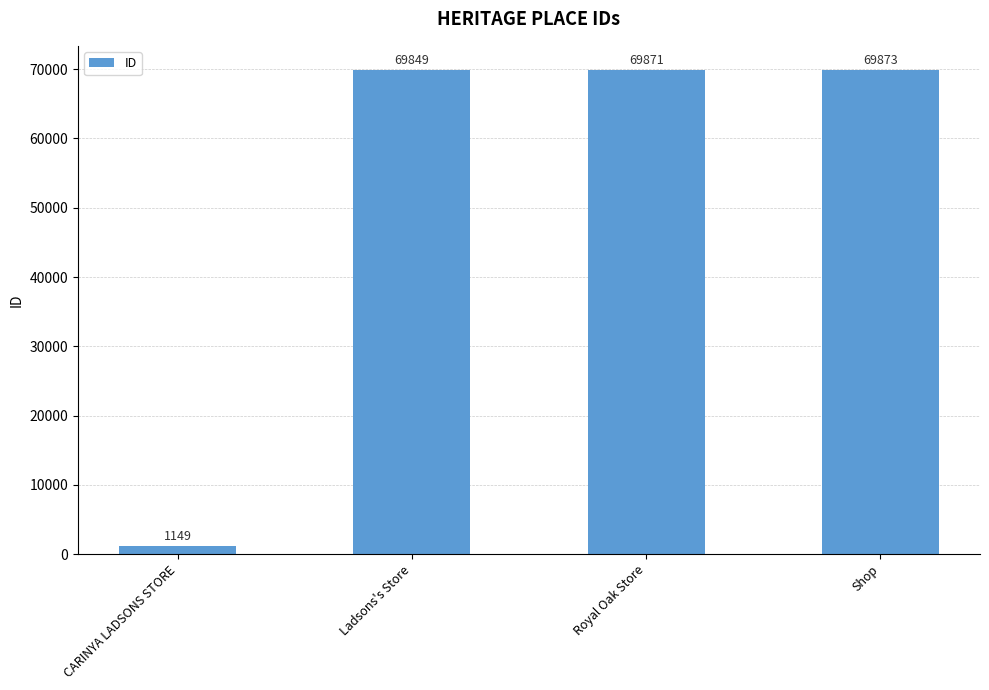

What is the difference between the maximum and minimum values?

68724